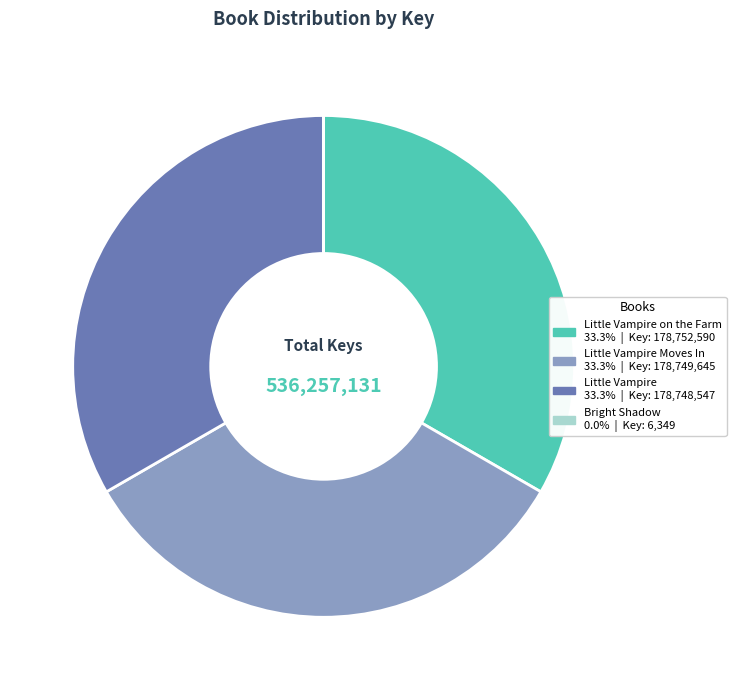

Does any single category account for the majority?

No